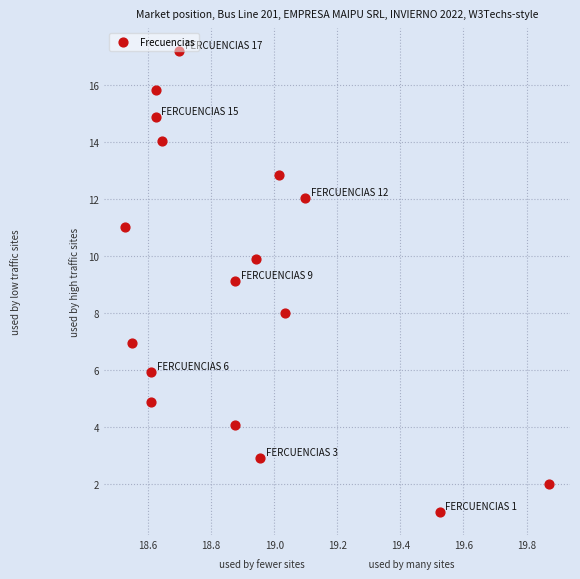

What is the range of Y values (max minus min)?

16.2